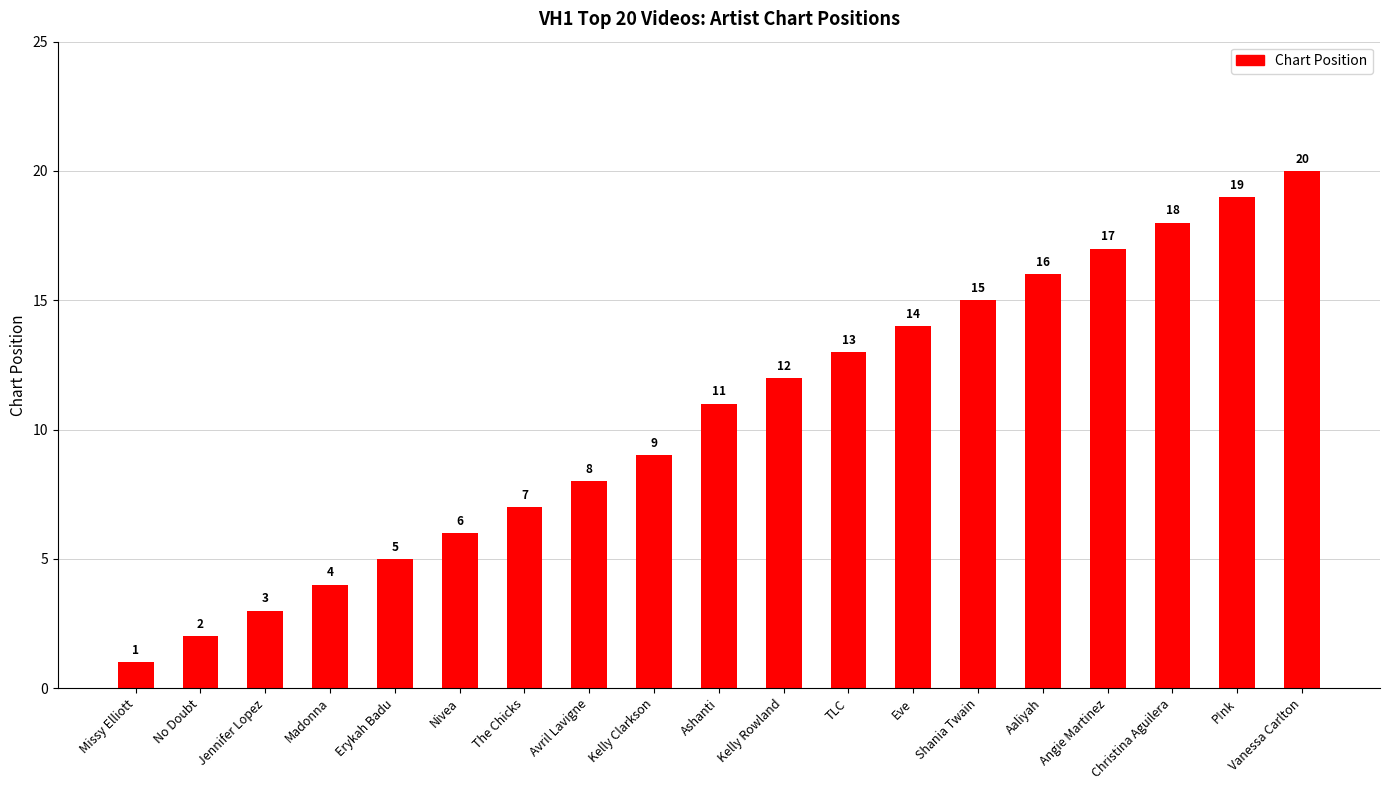

What is the sum of all values?

200